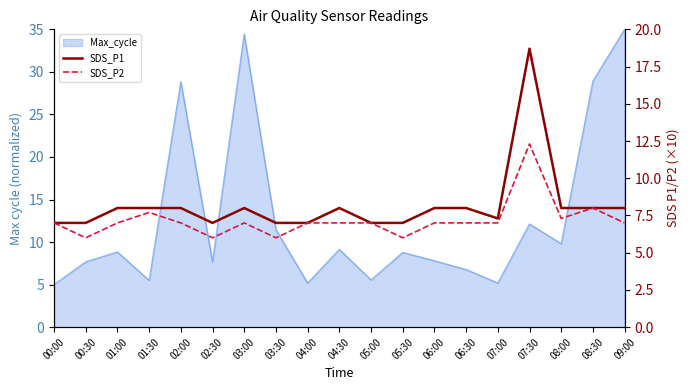

True or false: SDS_P2 and SDS_P1 intersect in this chart.

False